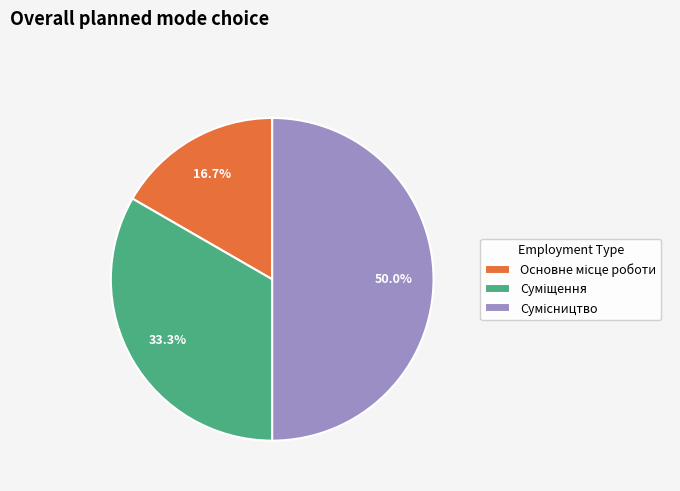

To the nearest percent, what portion does Суміщення represent?

33%